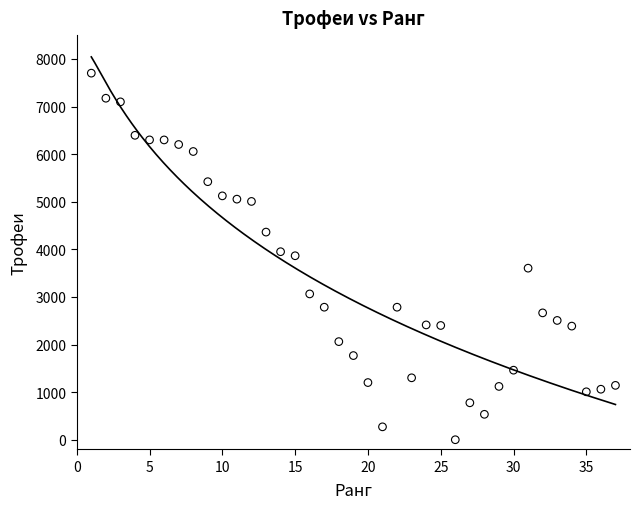

What is the range of Y values (max minus min)?

7701